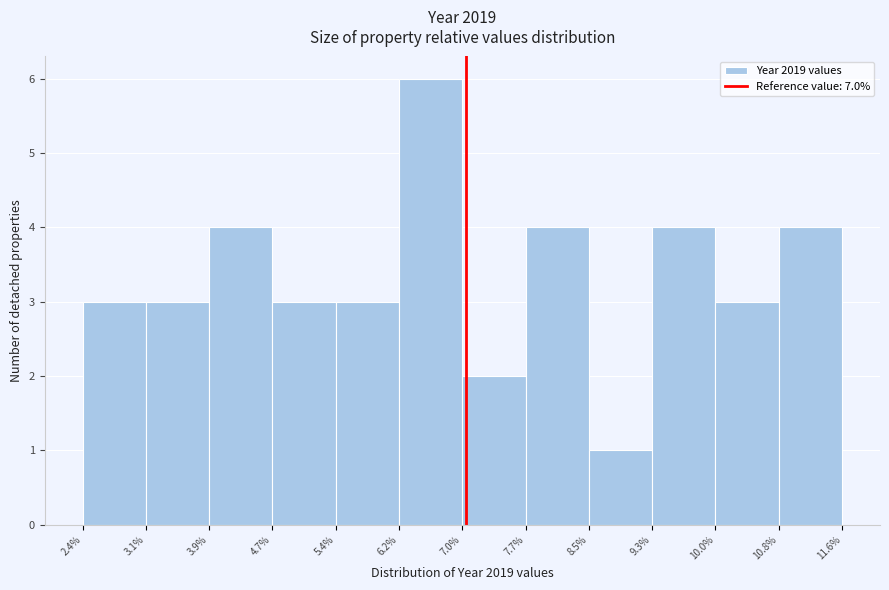

What is the height of the bar covering 6.2% to 7.0% on the x-axis? The values are not printed on the chart, so give them approximately, as read against the axis.

6